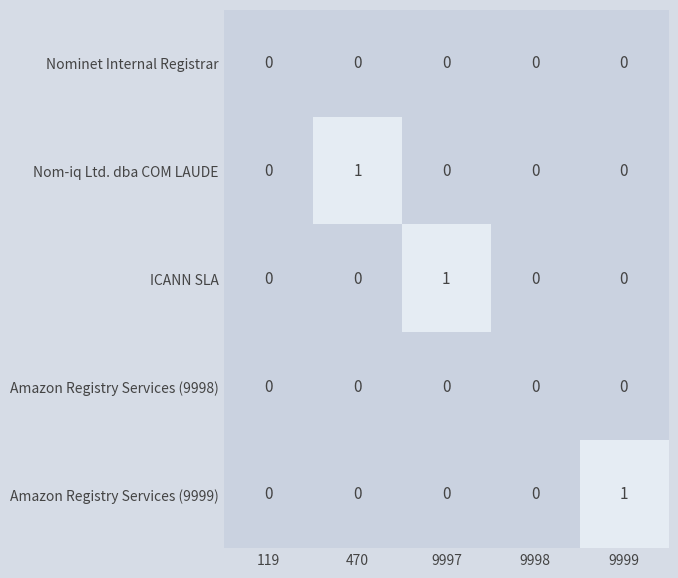

Reading left to right, what are all the values shown in this chart?

Nominet Internal Registrar: 0	0	0	0	0
Nom-iq Ltd. dba COM LAUDE: 0	1	0	0	0
ICANN SLA: 0	0	1	0	0
Amazon Registry Services (9998): 0	0	0	0	0
Amazon Registry Services (9999): 0	0	0	0	1